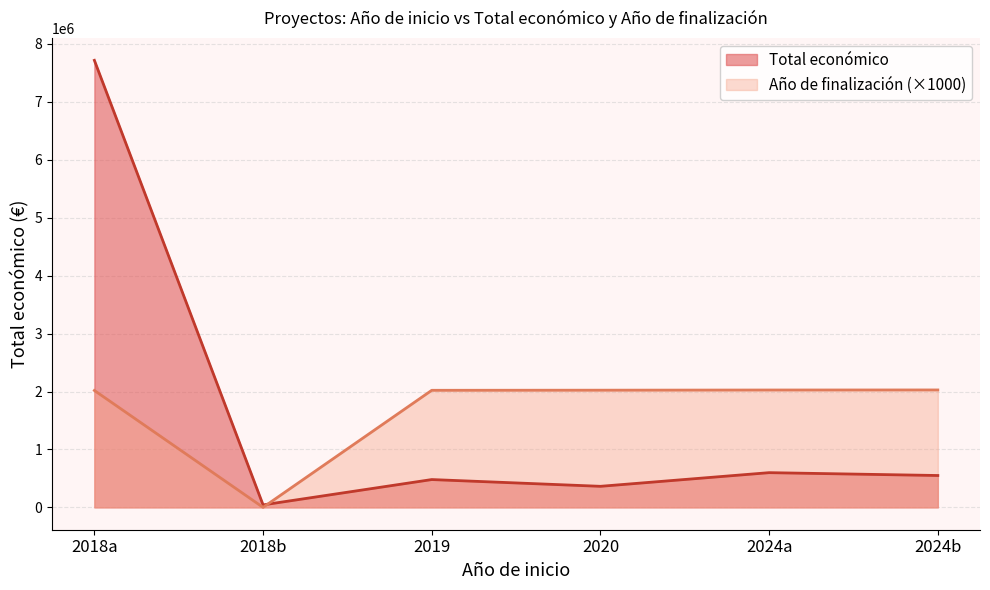

What is the maximum value for Total económico?

7717171